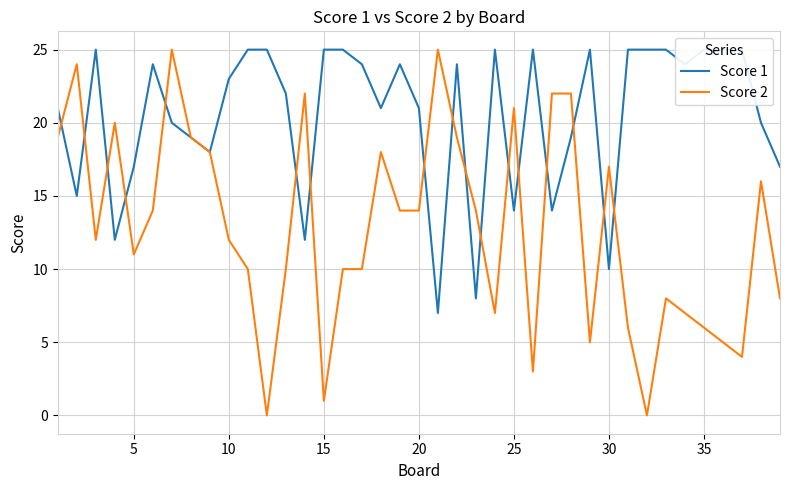

What is the difference between the maximum and minimum values in the Score 1 series?

18